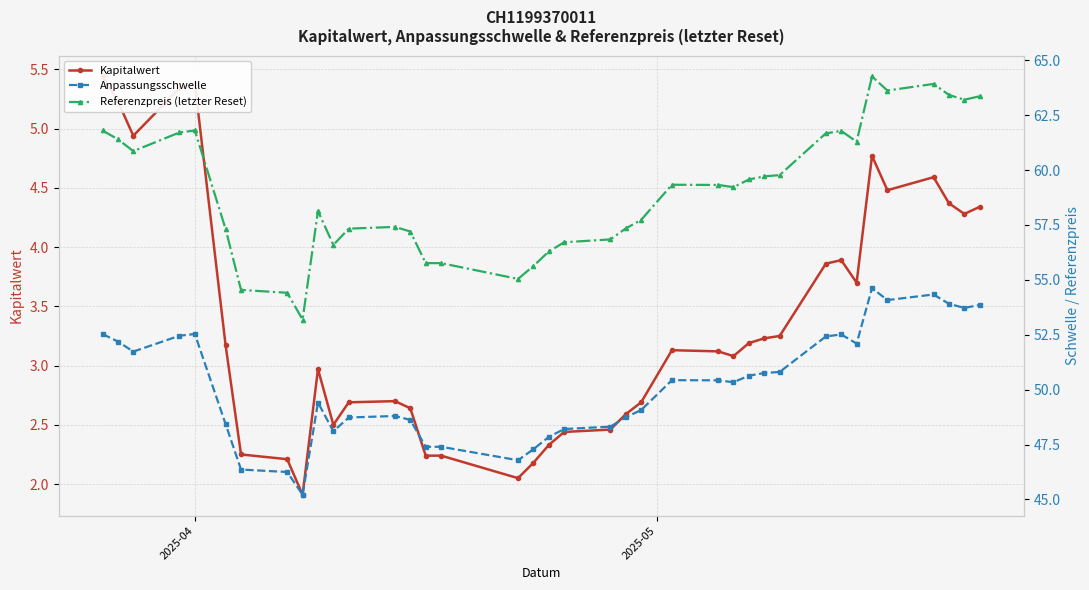

How many values in the Referenzpreis (letzter Reset) series exceed 59?

20